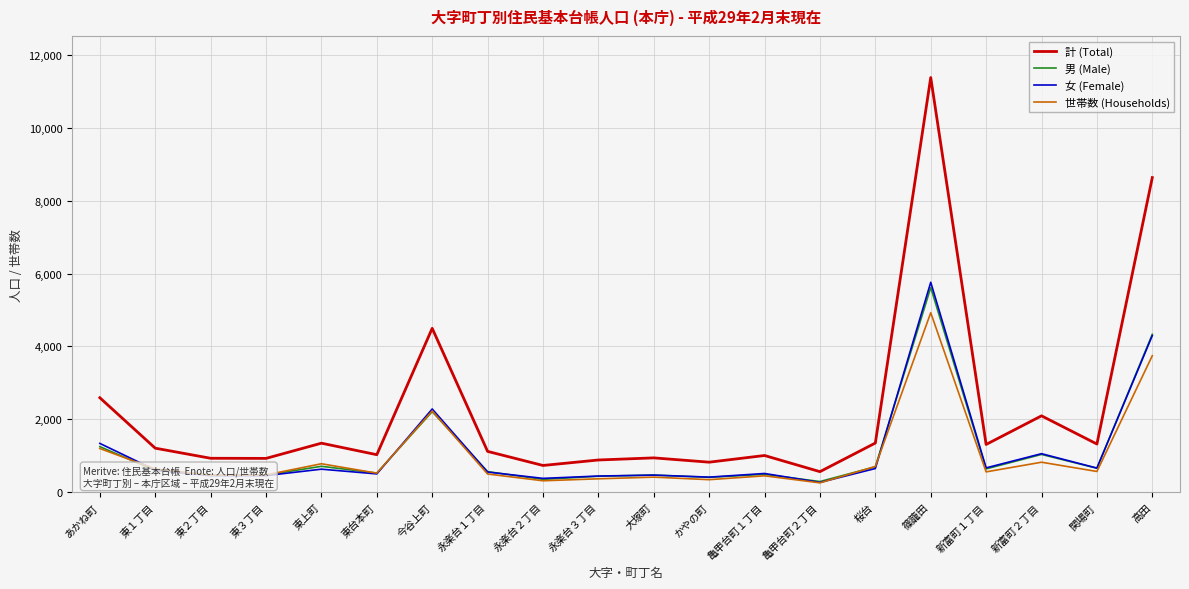

True or false: 世帯数 (Households) has more than 2 interior local peaks.

True